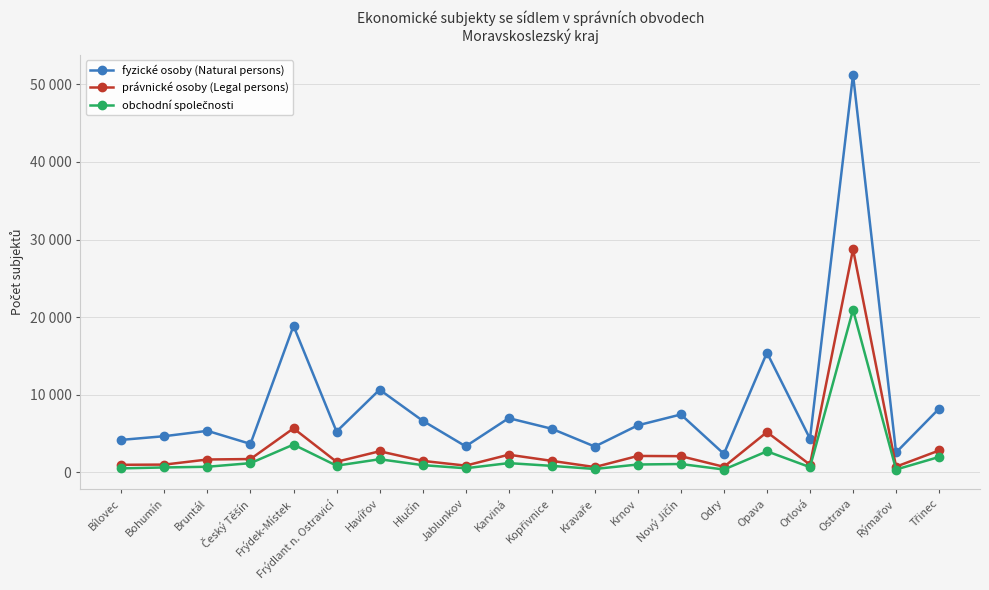

What is the difference between the highest and lowest values at Odry?

2018